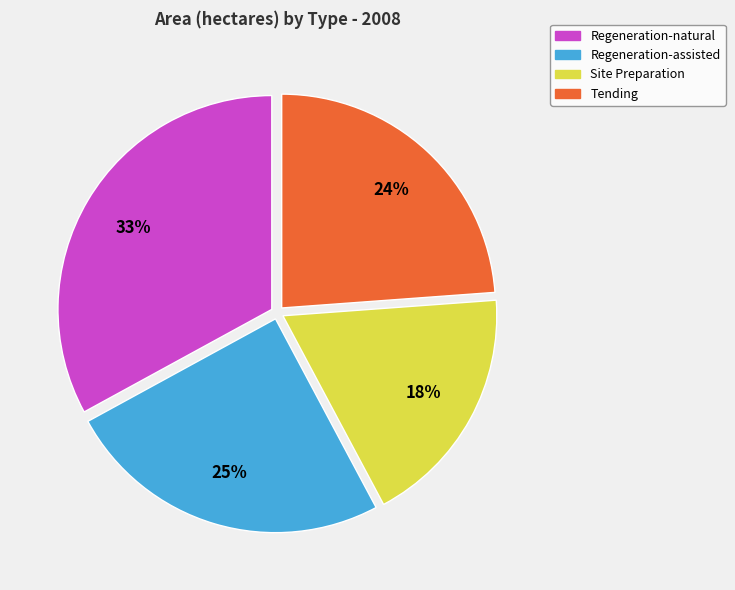

Does Site Preparation account for over 50% of the chart?

No